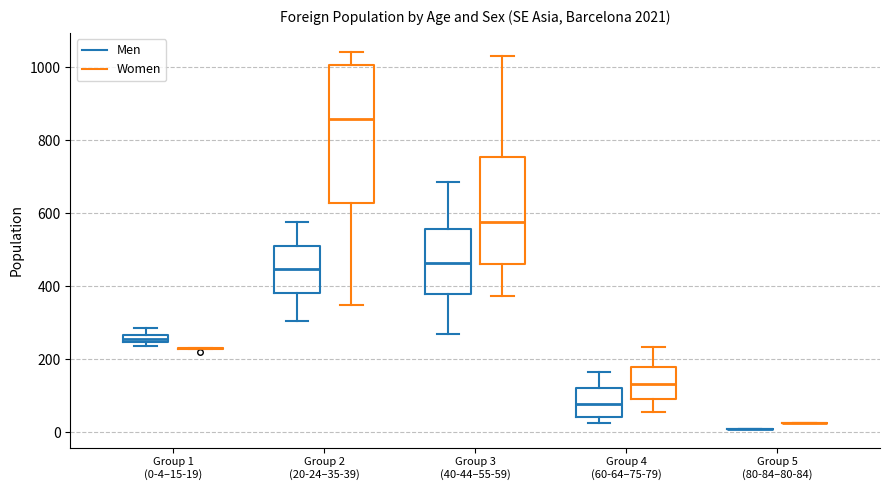

Which box is the tallest, from its lower edge to its upper edge?

Group 2 (20-24–35-39) (Women)